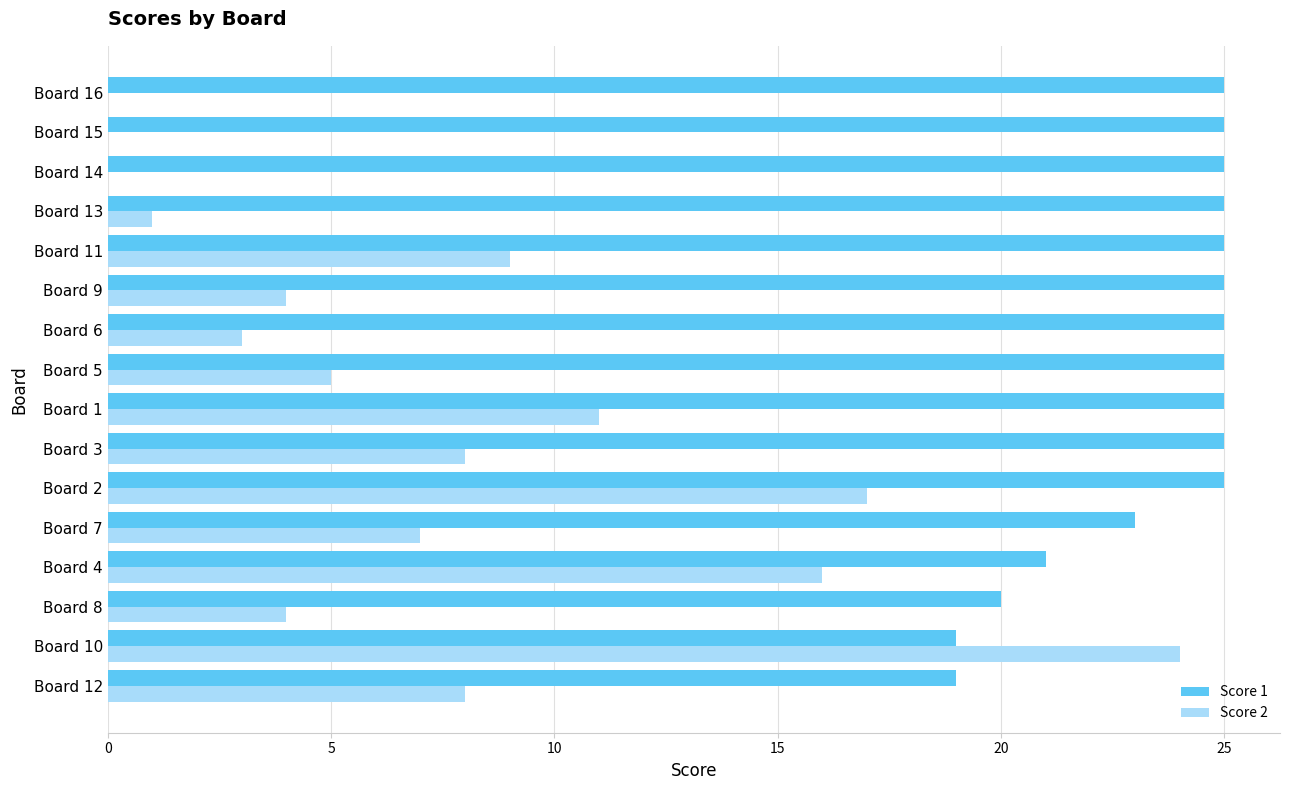

True or false: Score 2 has a value of 0 at Board 15.

True